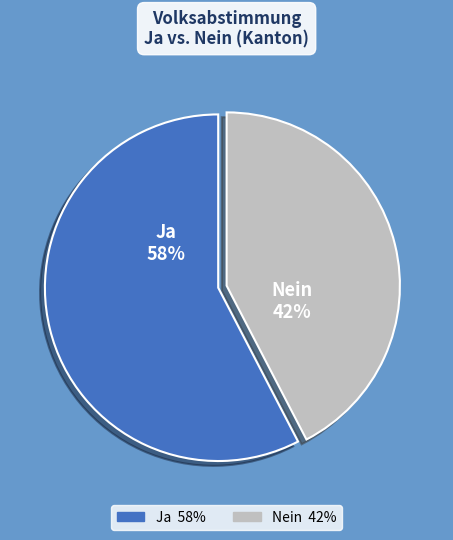

Is it true that Ja is 68% of the pie?

False